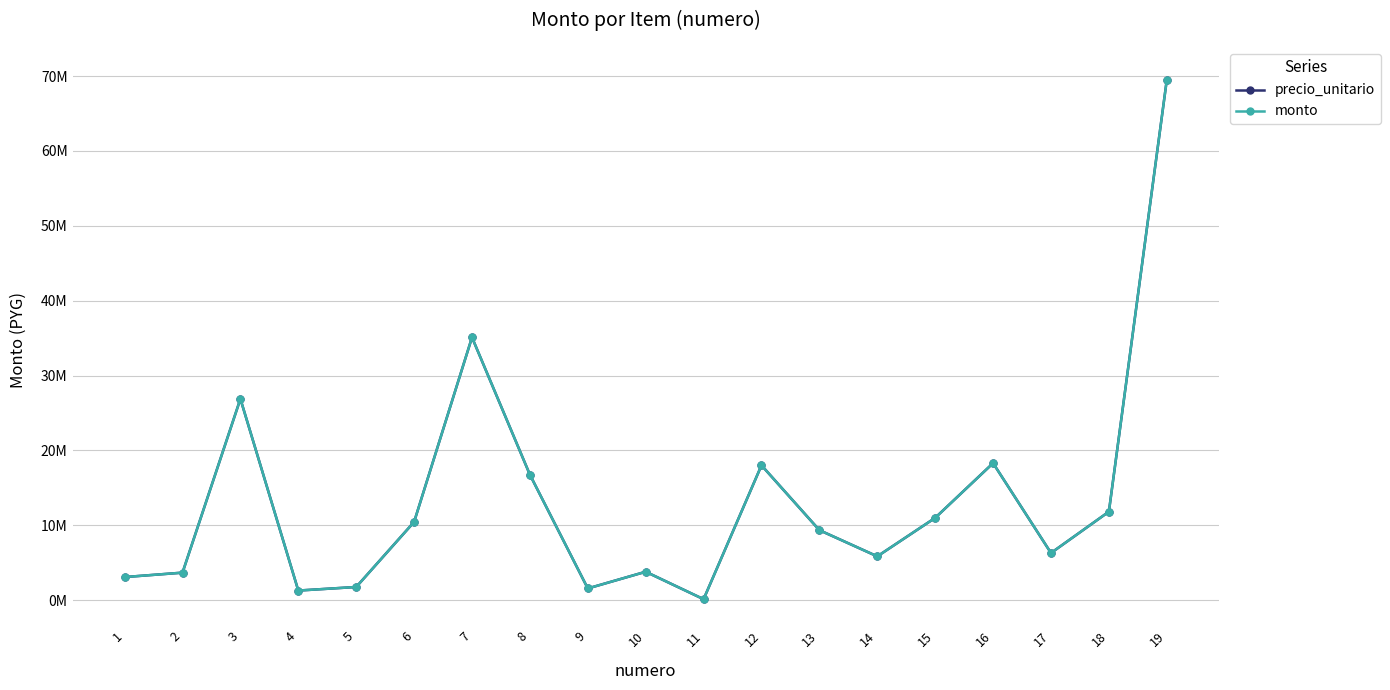

At how many categories does at least one series exceed 52882116?

1